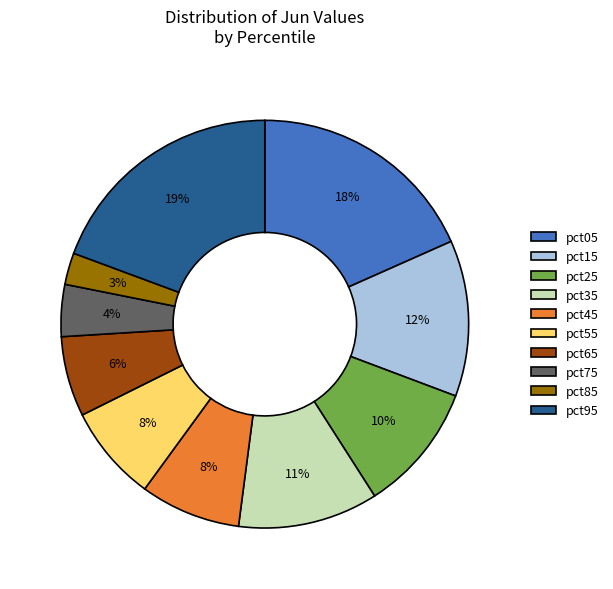

Does any single category account for the majority?

No